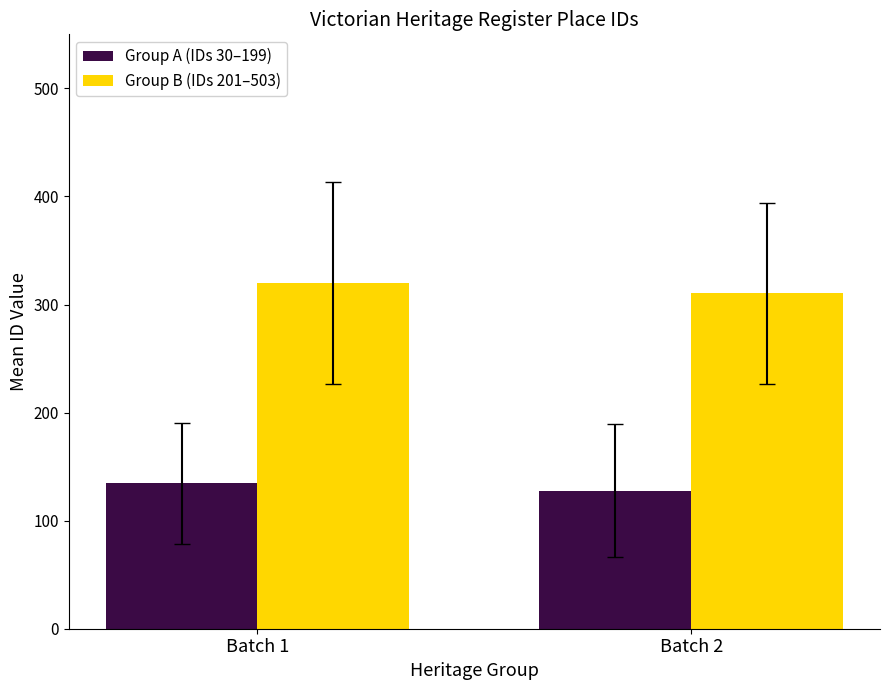

Which series has the largest range (max minus min)?

Group B (IDs 201–503)